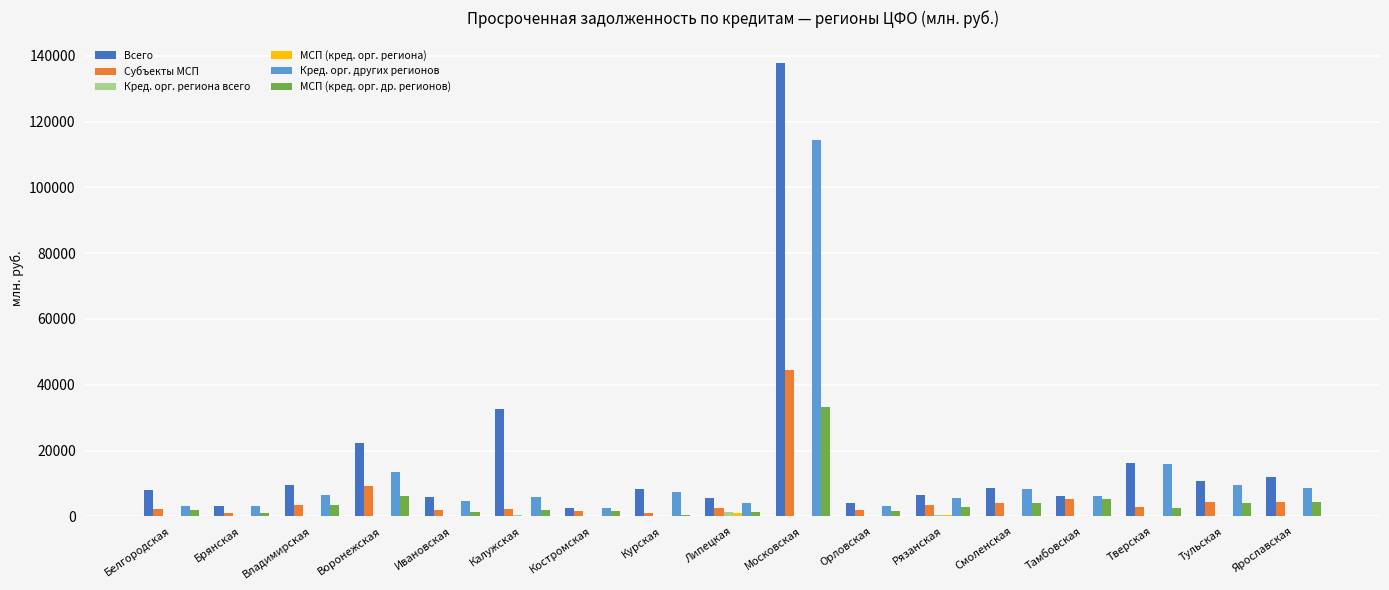

What is the sum of all МСП (кред. орг. др. регионов) values?

77305